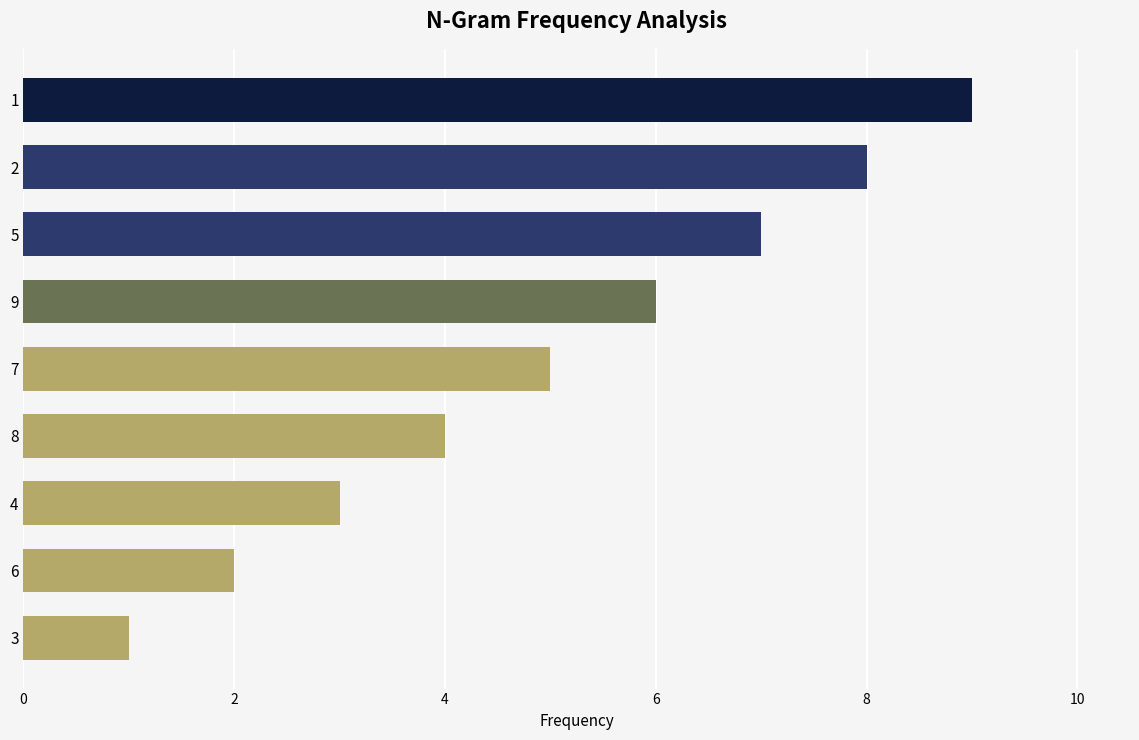

Count the number of data series in this chart.

1